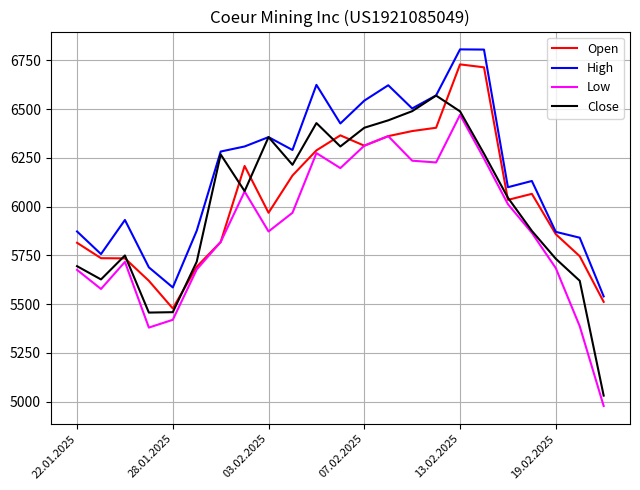

Which series has the largest total across all categories?

High